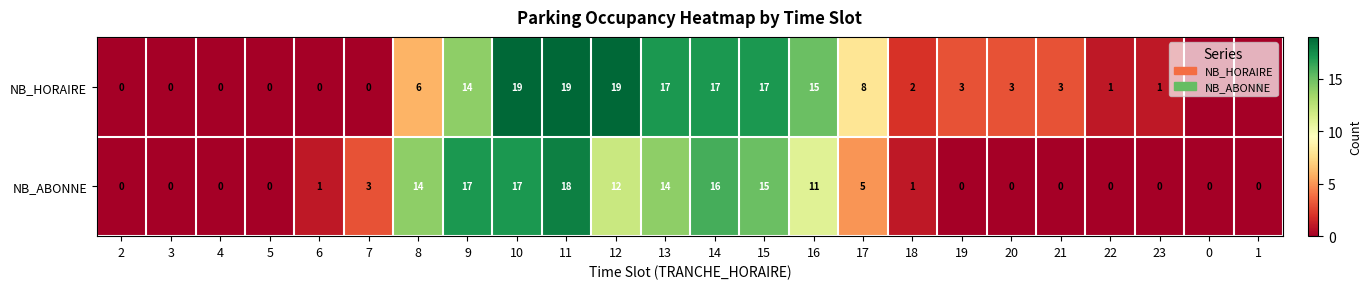

What is the difference between the maximum and minimum values in the NB_HORAIRE series?

19